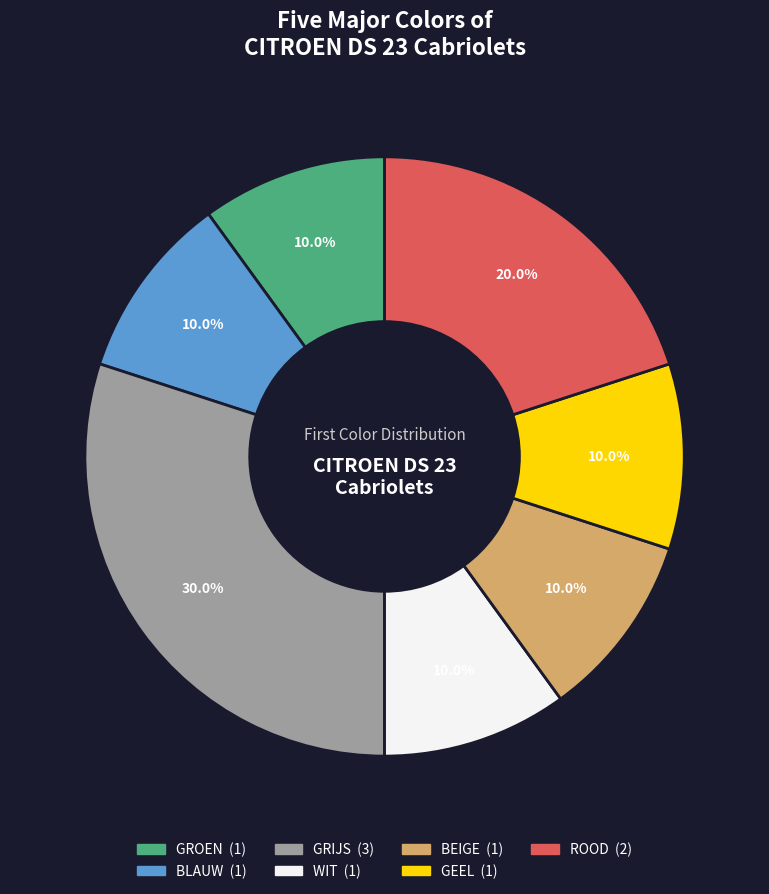

True or false: WIT accounts for 2% of the total.

False